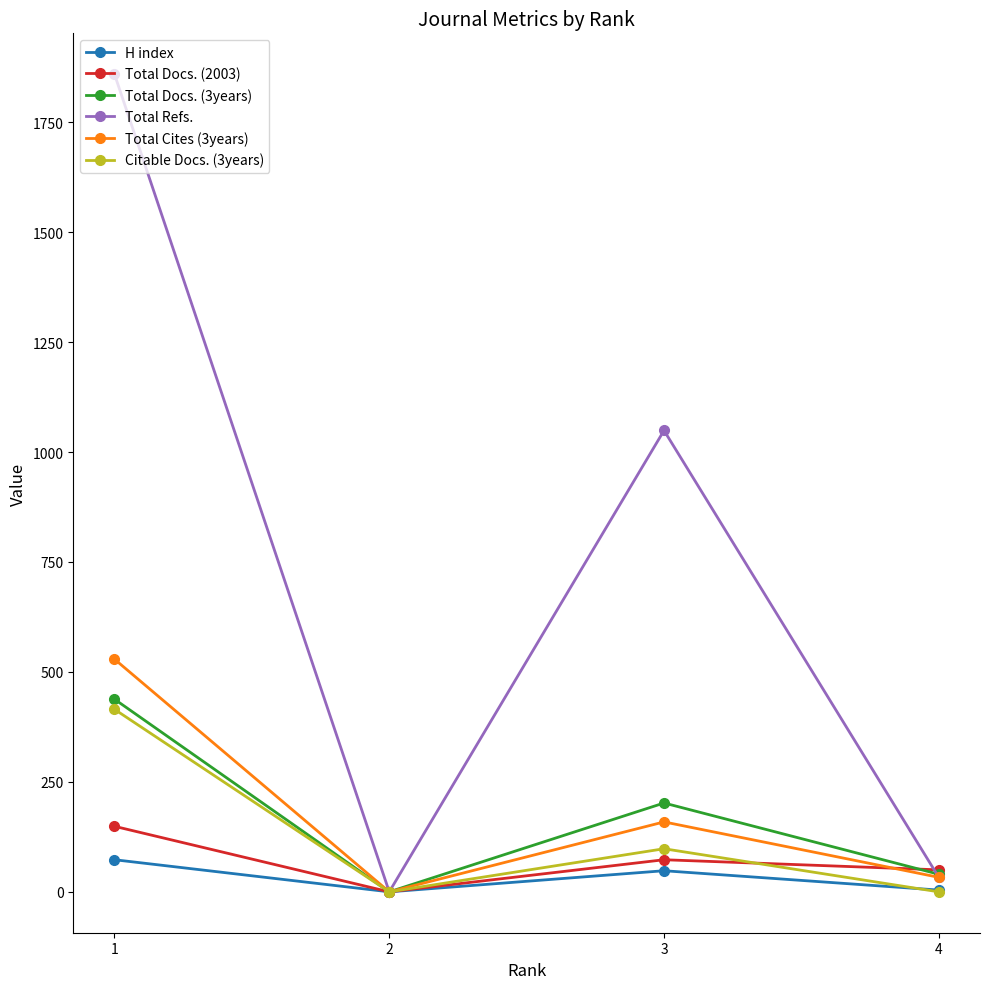

Is the value of H index at 1 greater than the value of Citable Docs. (3years) at 4?

Yes